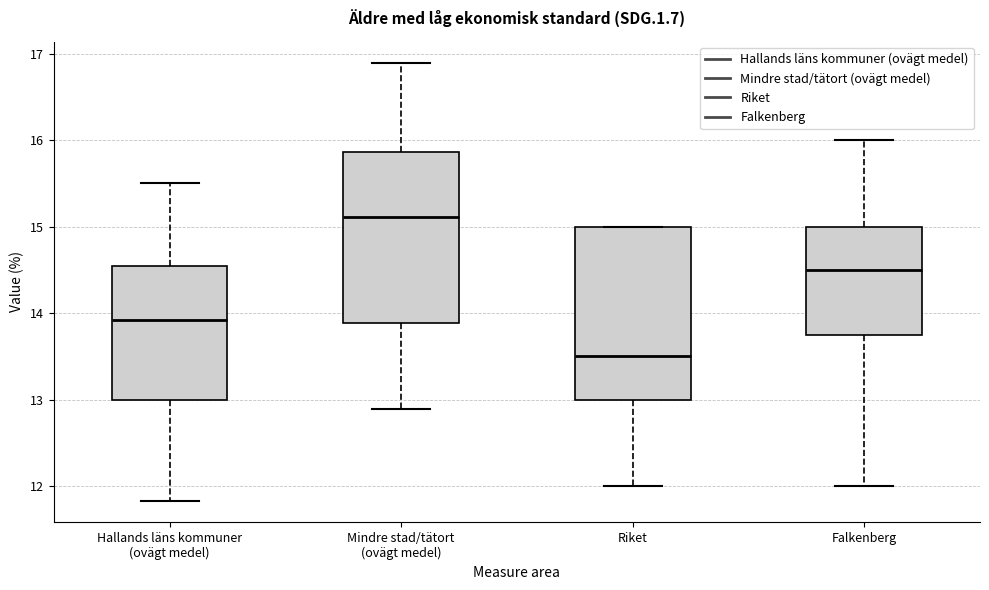

Reading left to right, transcribe this box plot: for each box, give where its median line is, the range the box spans, and where its two whiskers end, as read against the y-axis. The values are not printed on the chart, so give them approximately, as read against the axis.

Hallands läns kommuner (ovägt medel): median 13.9, box 13.0 to 14.5, whiskers 11.8 to 15.5
Mindre stad/tätort (ovägt medel): median 15.1, box 13.9 to 15.9, whiskers 12.9 to 16.9
Riket: median 13.5, box 13.0 to 15.0, whiskers 12.0 to 15.0
Falkenberg: median 14.5, box 13.8 to 15.0, whiskers 12.0 to 16.0